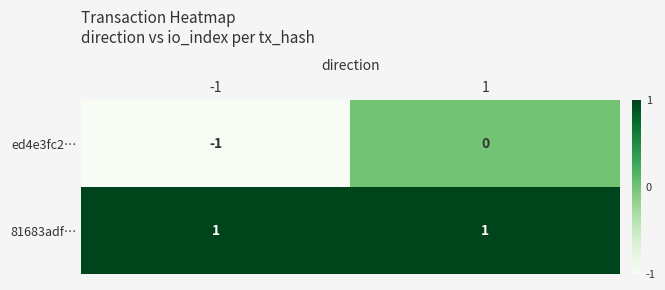

The ed4e3fc2… series shows 0 at 1. True or false?

True